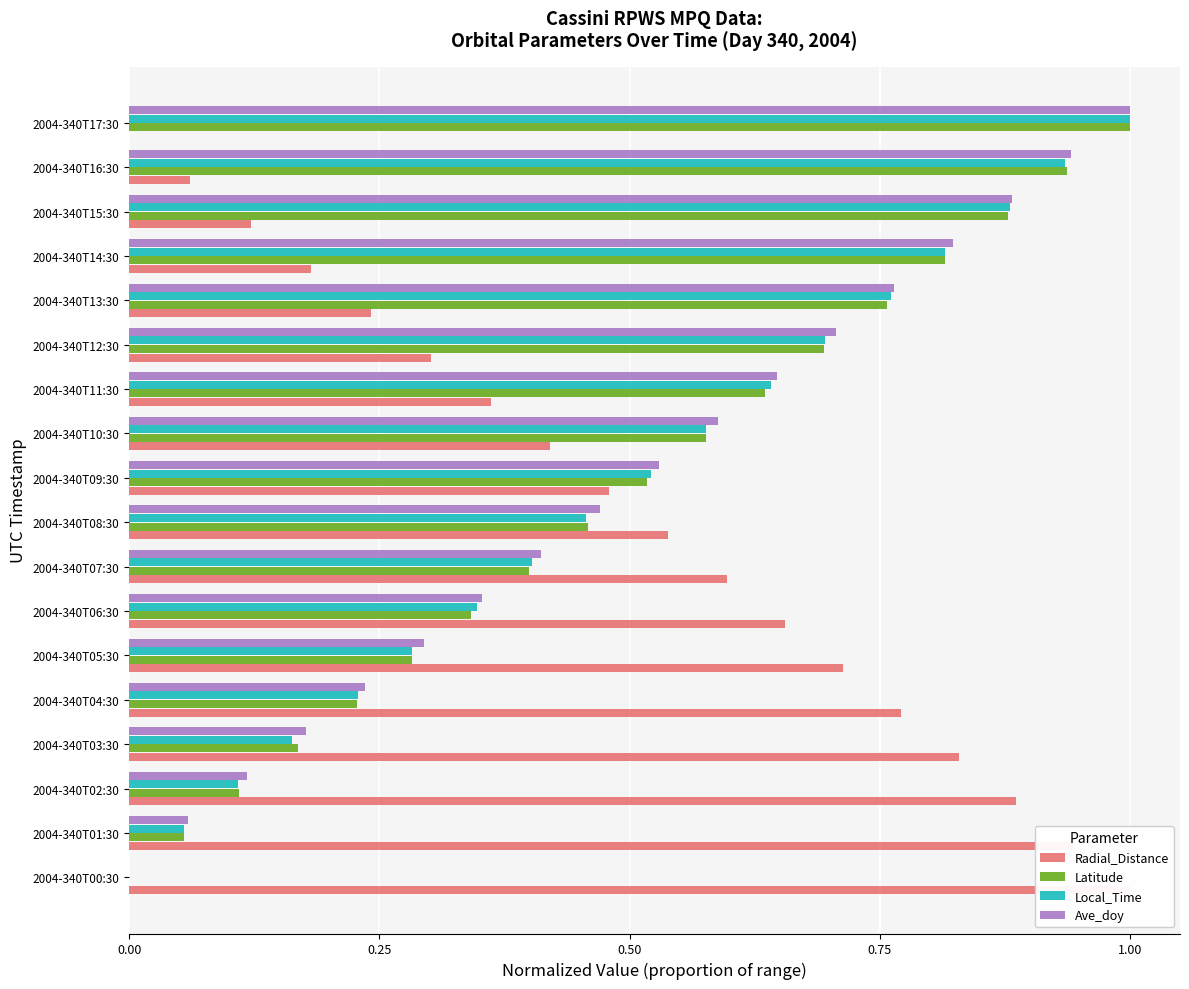

How many data points does each series have?

18